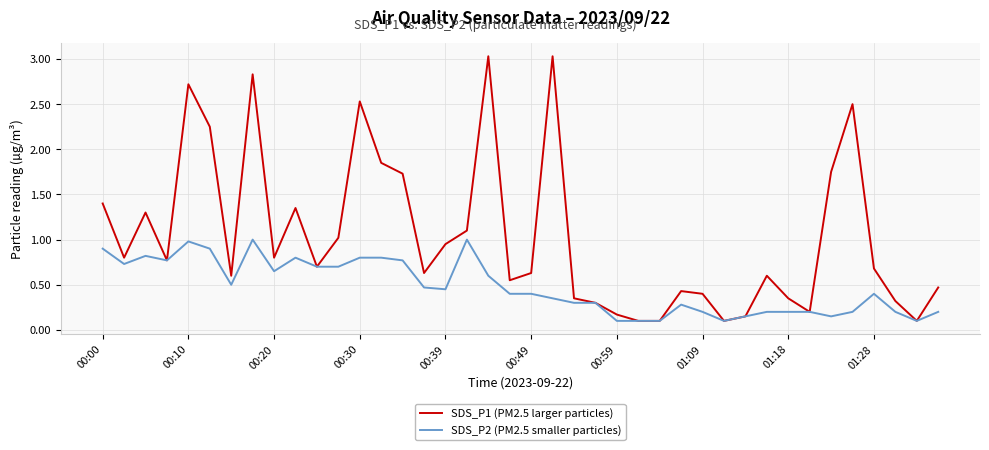

What is the highest value of the SDS_P1 (PM2.5 larger particles) series?

3.0